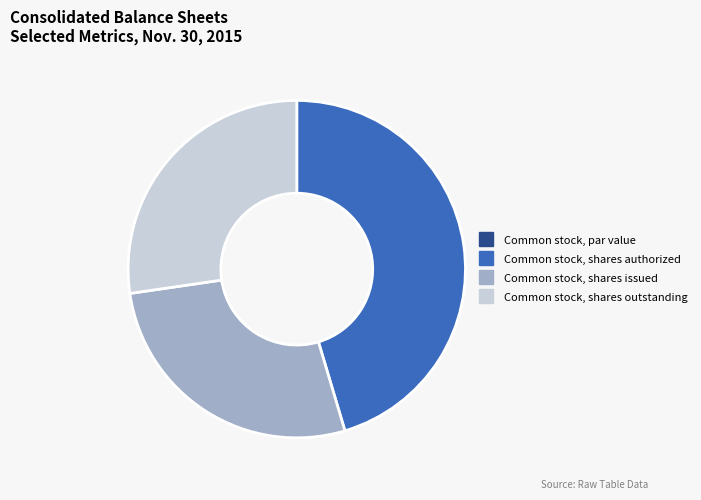

Is the sum of Common stock, shares authorized and Common stock, shares outstanding greater than half?

Yes